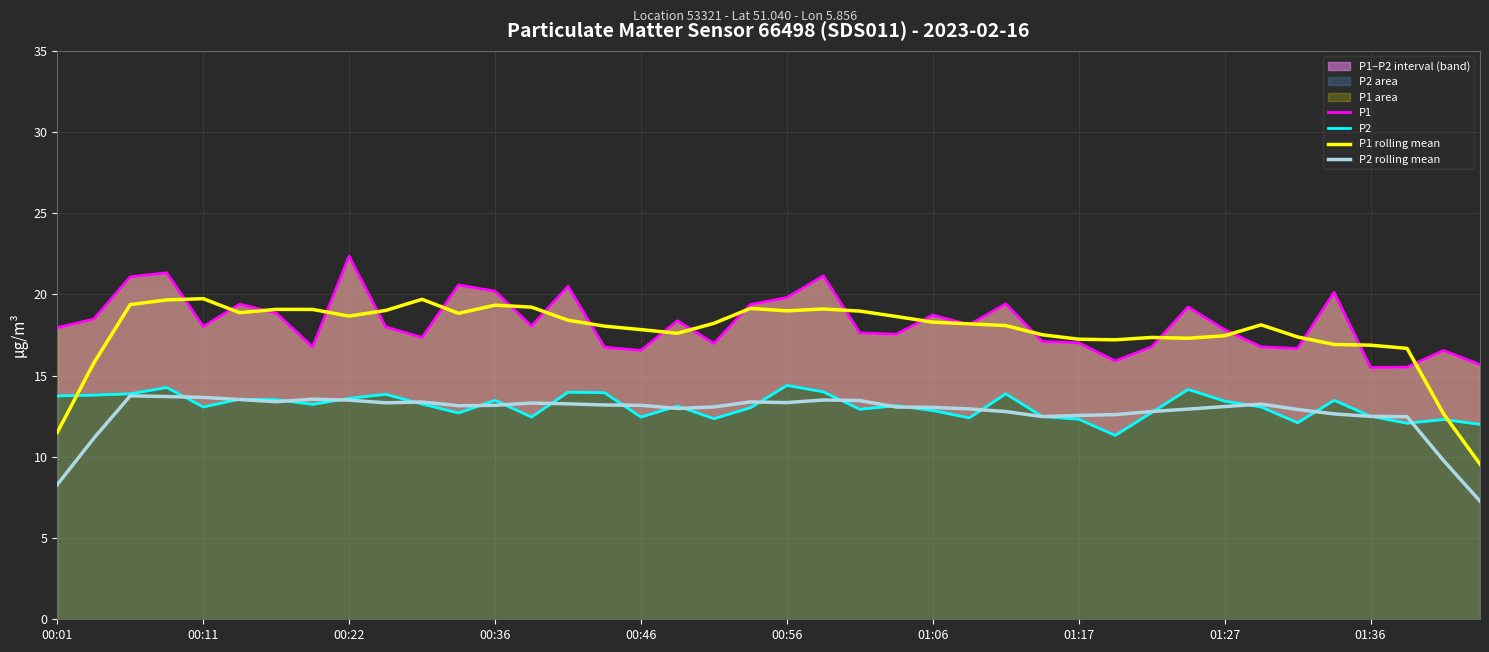

Count the number of data series in this chart.

4